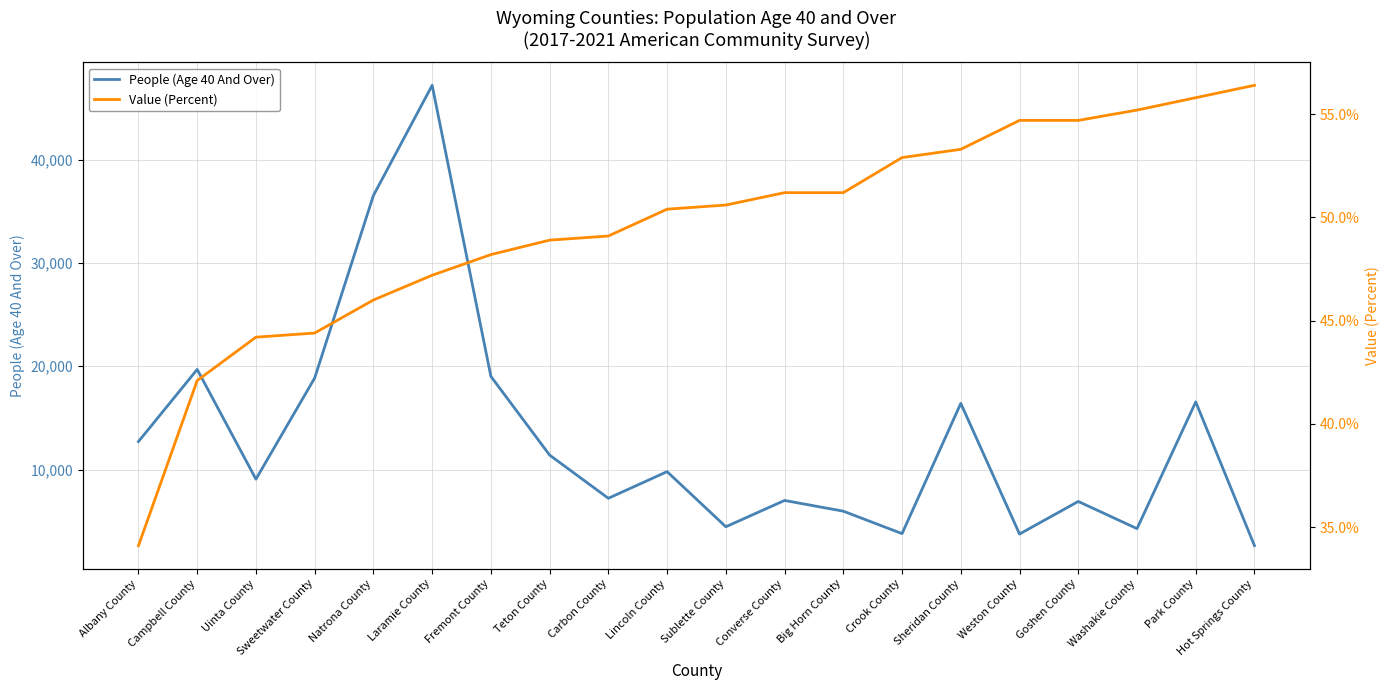

True or false: People (Age 40 And Over) and Value (Percent) cross at least once.

False